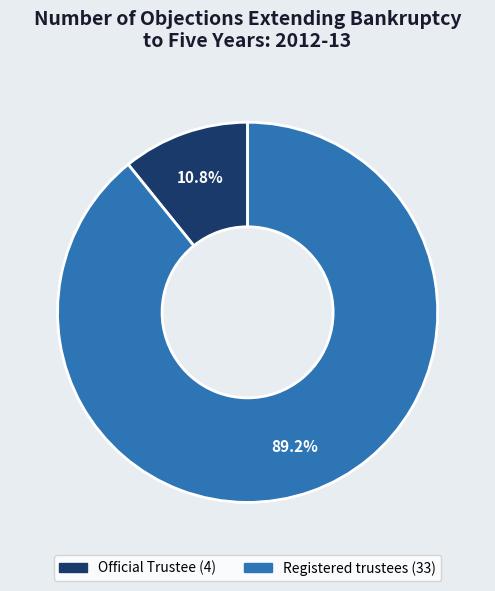

What percentage is the Official Trustee slice, to the nearest percent?

11%